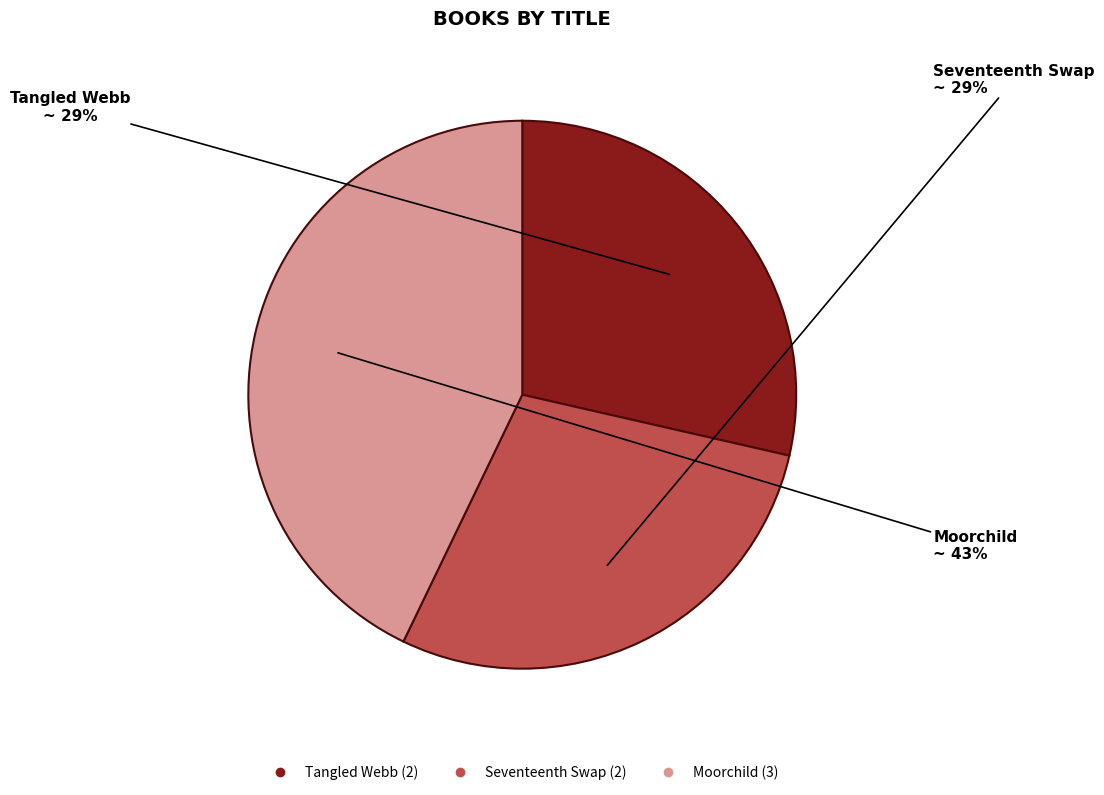

To the nearest percent, what is the average slice percentage?

33%